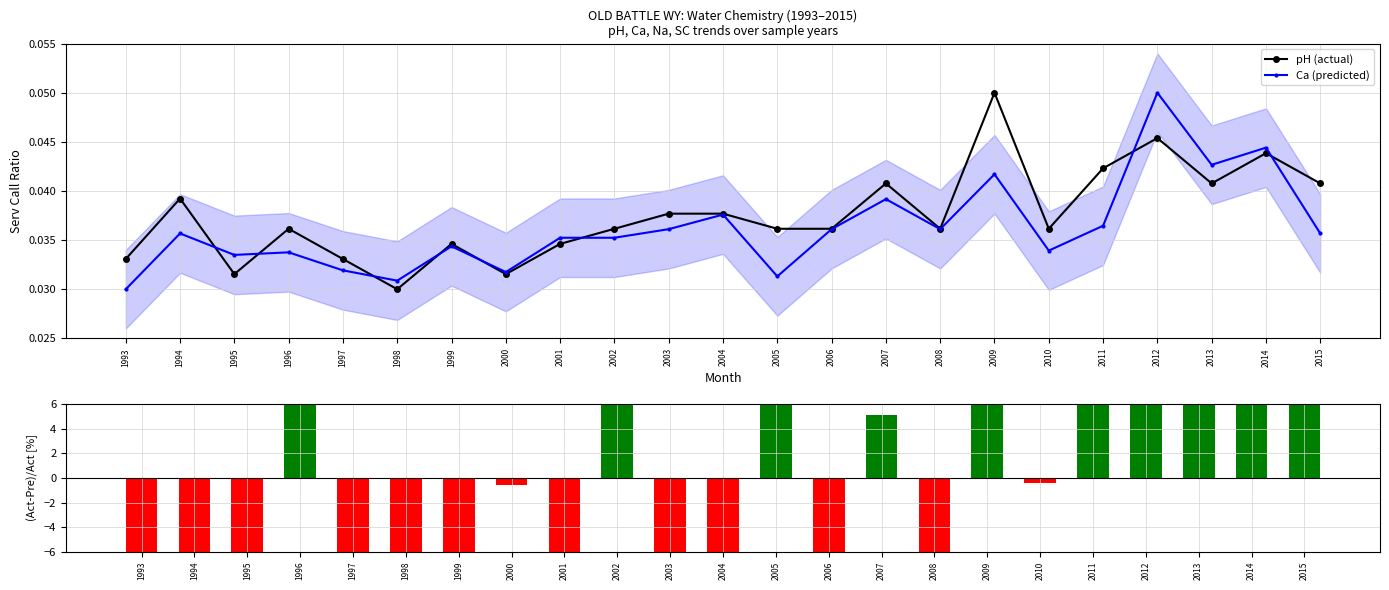

What is the highest value of the (Act-Pre)/Act [%] series?

32.7